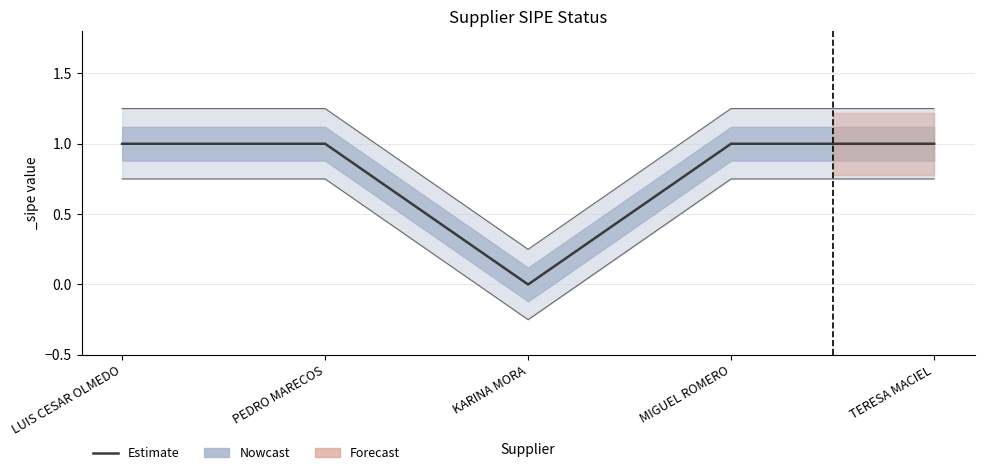

Is this an area chart (filled region under the line)?

No